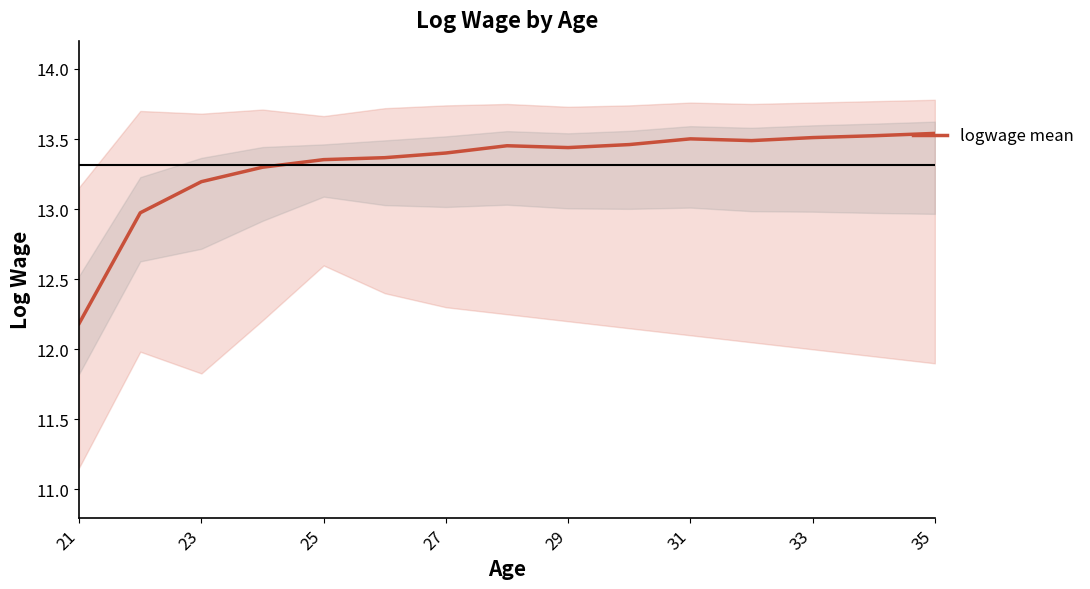

Which category has the lowest value across all series?

21